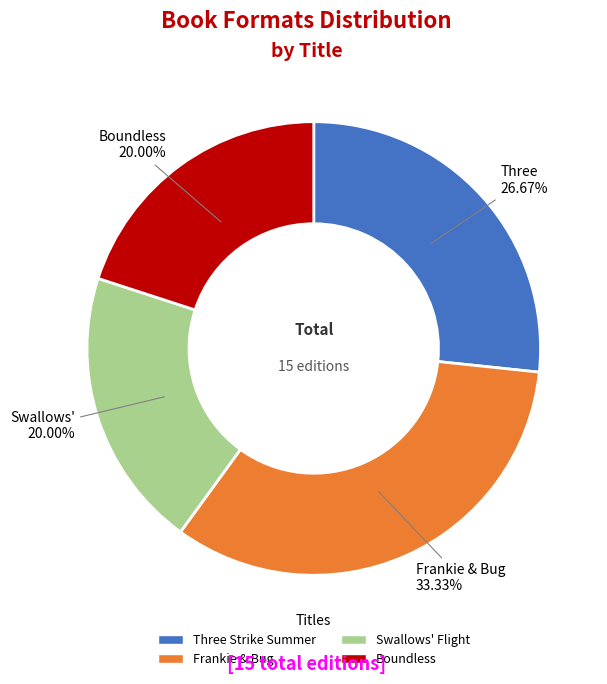

How many slices are in this pie chart?

4